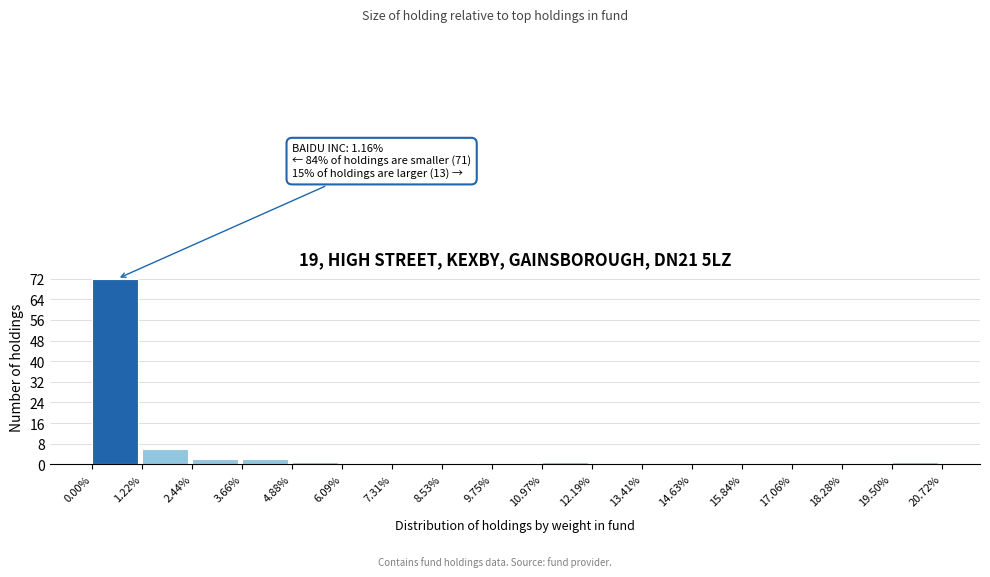

Reading left to right, extract all data points from this chart.

0.00%=72	1.22%=6	2.44%=2	3.66%=2	4.88%=1	6.09%=0	7.31%=0	8.53%=0	9.75%=0	10.97%=1	12.19%=0	13.41%=0	14.63%=0	15.84%=0	17.06%=0	18.28%=0	19.50%=1